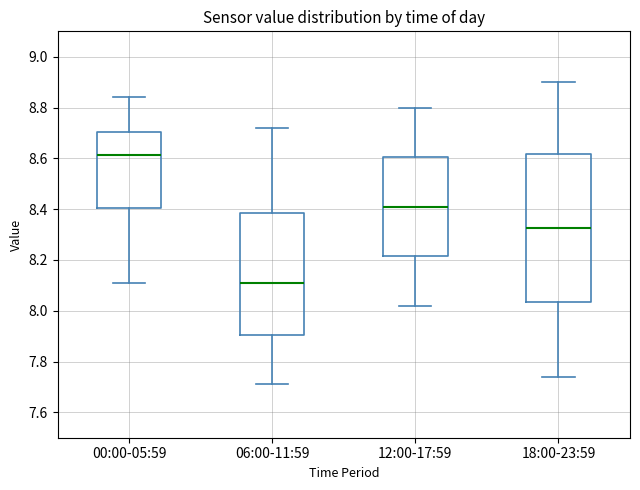

Which box has the lowest median line?

06:00-11:59